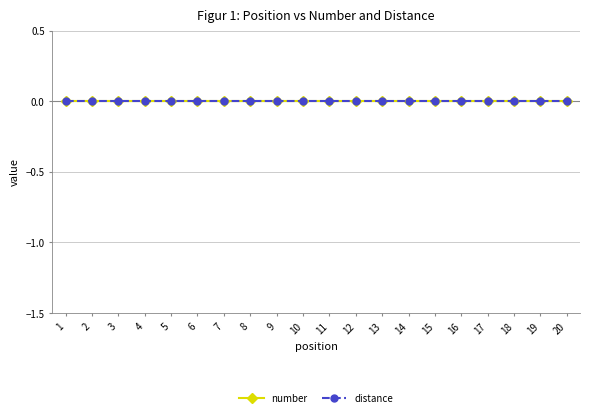

Rank the categories by number value from lowest to highest.

1, 2, 3, 4, 5, 6, 7, 8, 9, 10, 11, 12, 13, 14, 15, 16, 17, 18, 19, 20